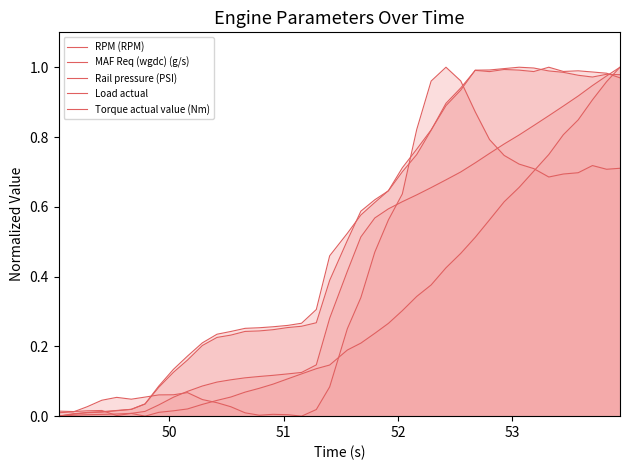

Is it true that RPM (RPM) equals 1.0 at 30?

False